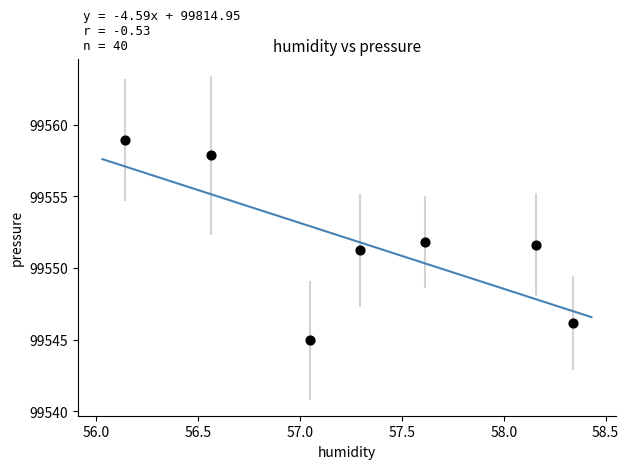

What is the average Y value?

99551.8